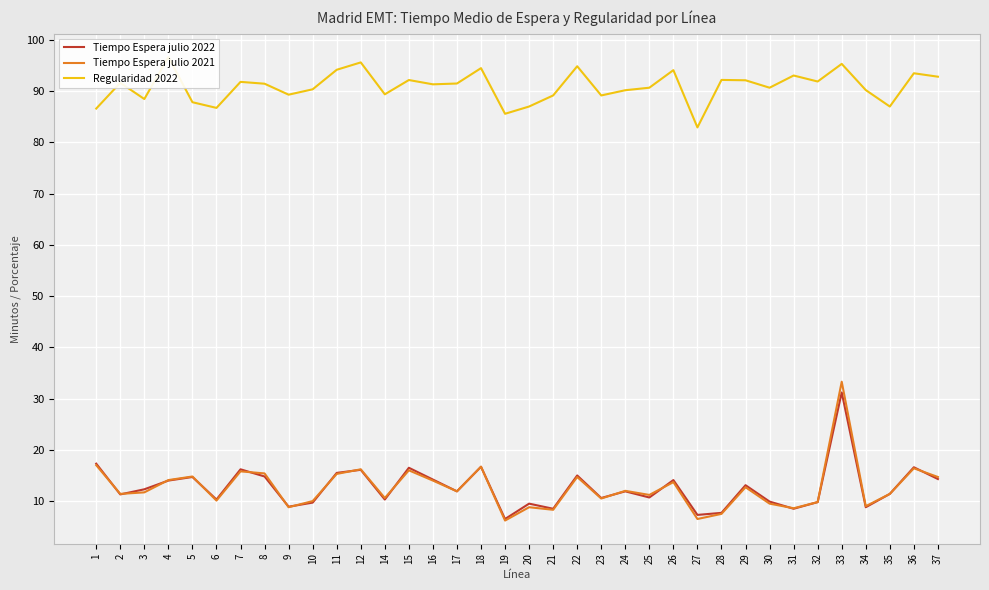

True or false: Regularidad 2022 has more than 2 points higher than both neighbors.

True